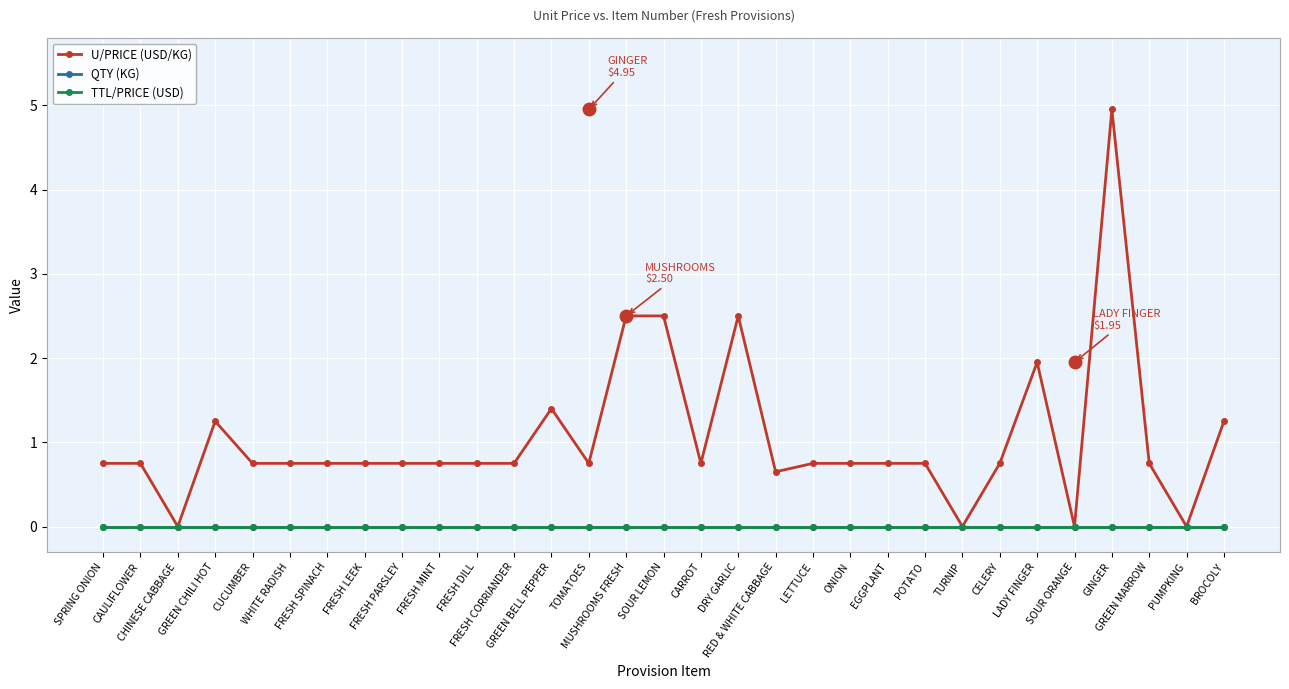

Is this an area chart (filled region under the line)?

No